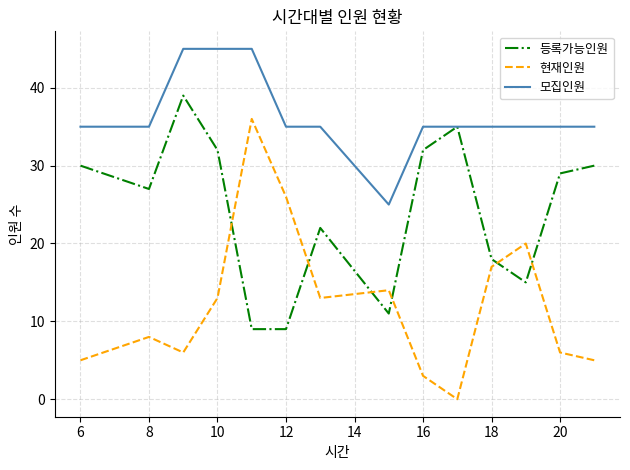

Rank the series by their average value, from lowest to highest.

현재인원, 등록가능인원, 모집인원